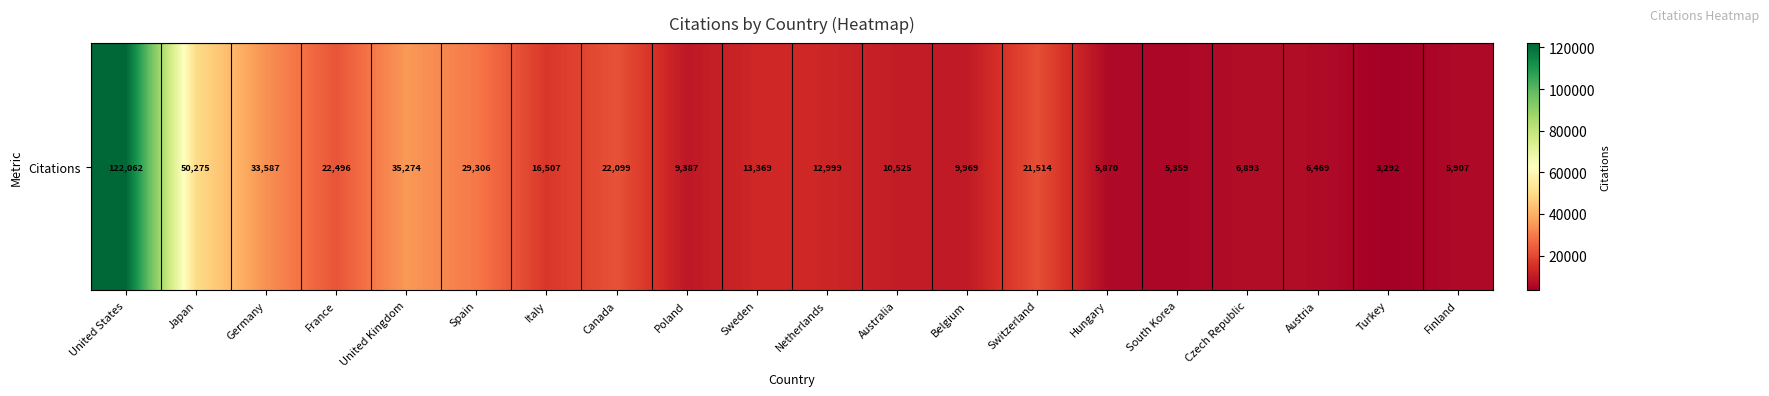

Count the number of categories in the chart.

20